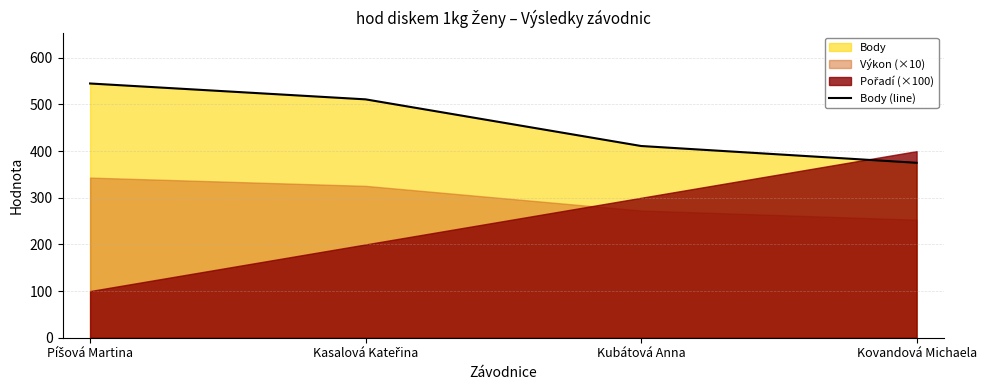

At which category does the chart reach its minimum across all series?

Kovandová Michaela